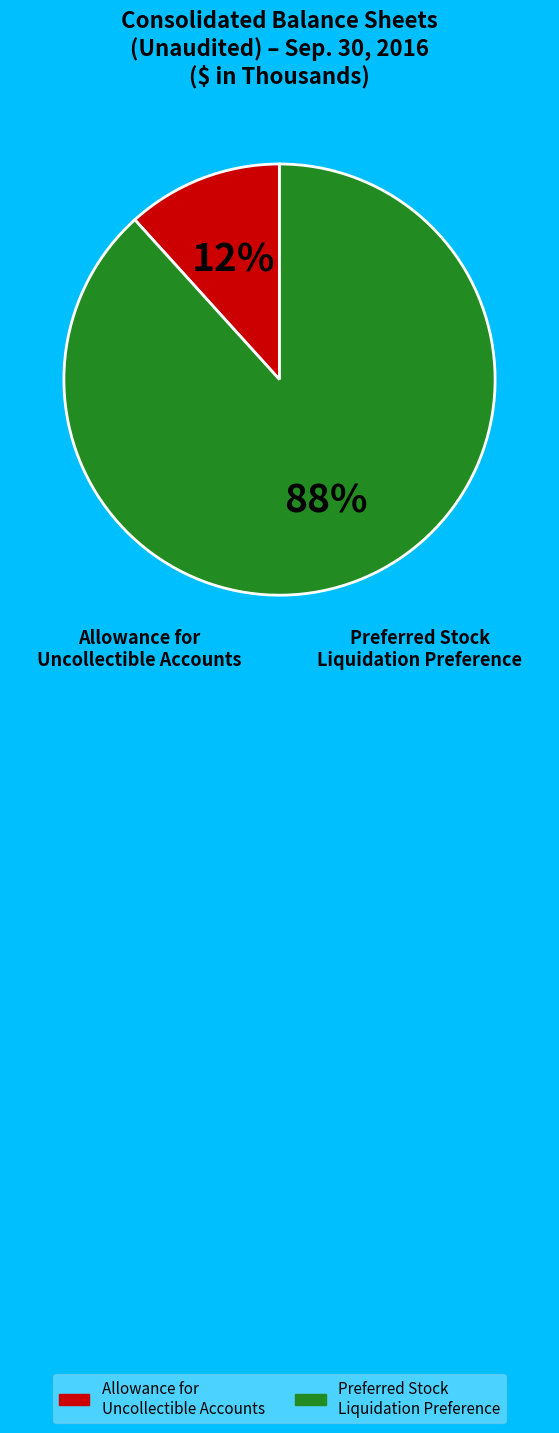

Is there a majority slice in this chart?

Yes